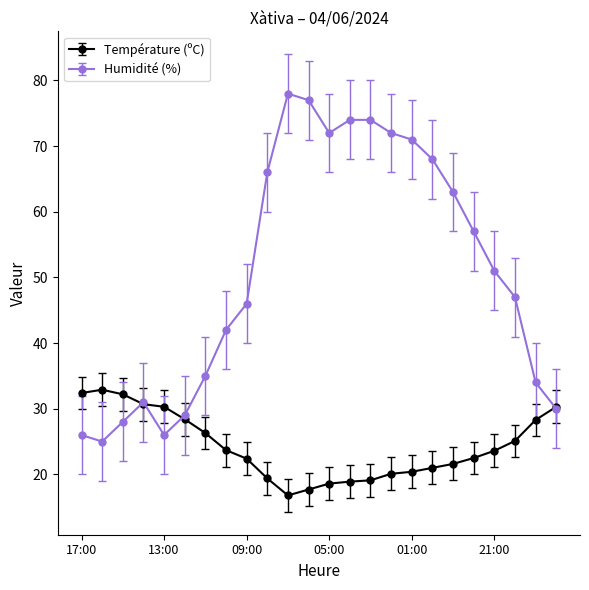

What is the minimum value for Humidité (%)?

25.0